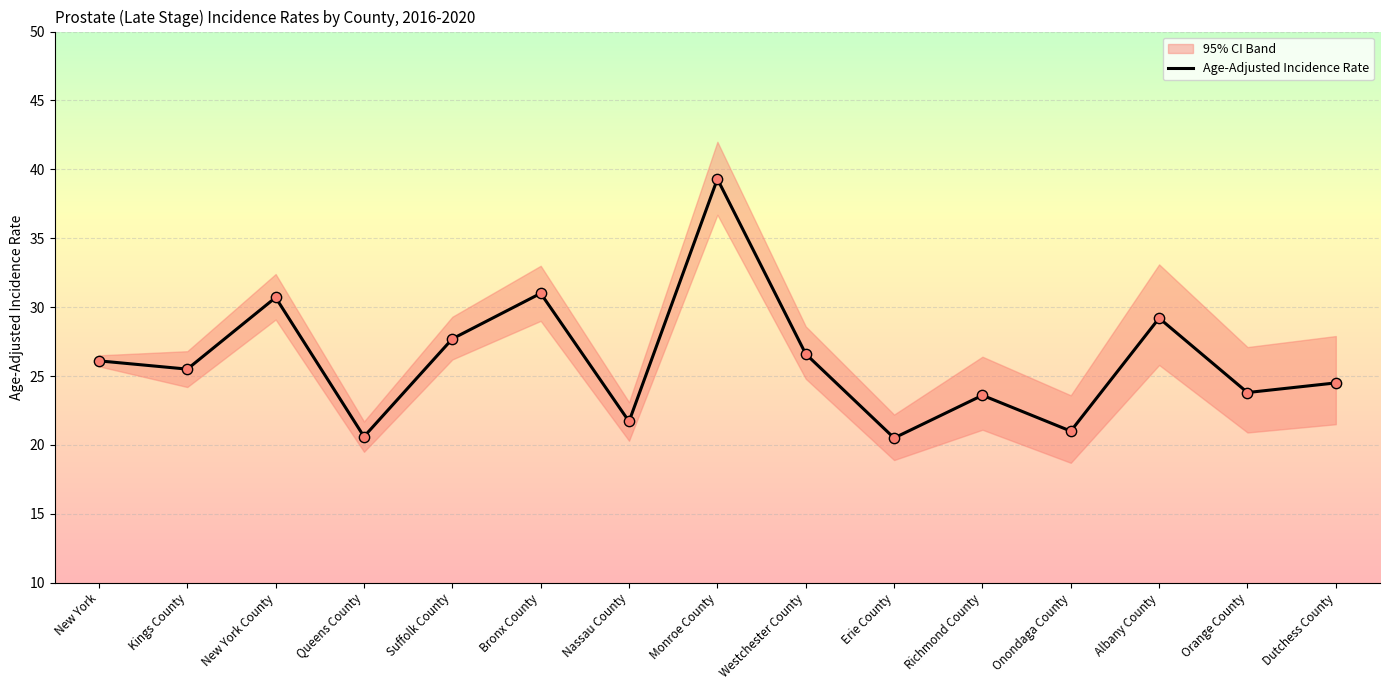

What is the change in value from Erie County to Albany County?

+8.7